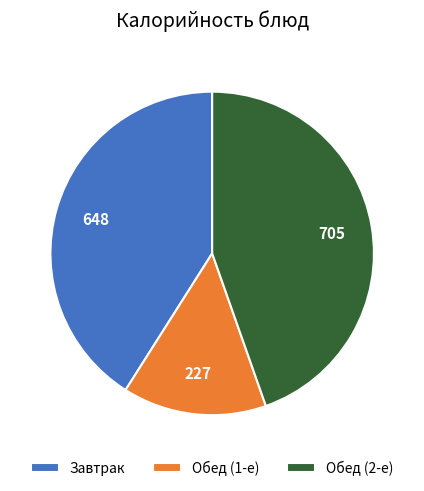

How many segments does this pie chart have?

3